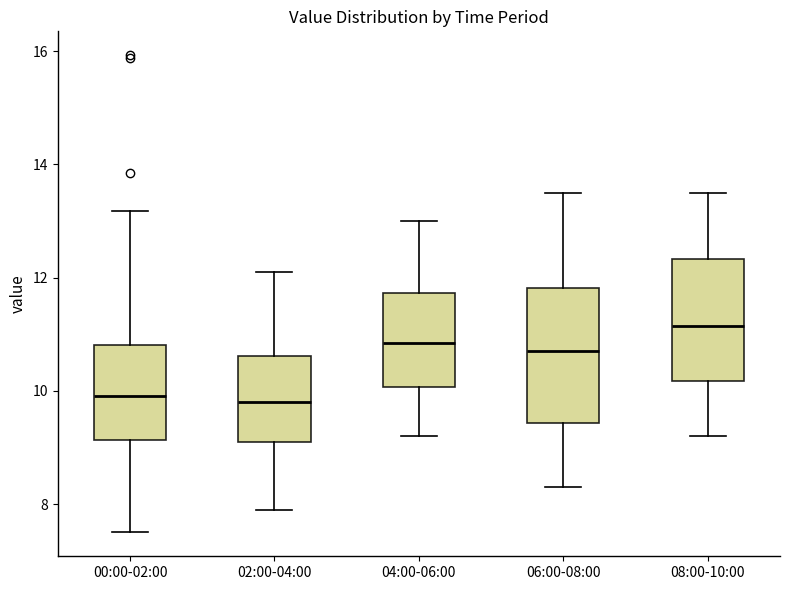

Reading left to right, transcribe this box plot: for each box, give where its median line is, the range the box spans, and where its two whiskers end, as read against the y-axis. The values are not printed on the chart, so give them approximately, as read against the axis.

00:00-02:00: median 10.0, box 9.2 to 10.8, whiskers 7.6 to 13.2
02:00-04:00: median 9.8, box 9.2 to 10.6, whiskers 8.0 to 12.2
04:00-06:00: median 10.8, box 10.0 to 11.8, whiskers 9.2 to 13.0
06:00-08:00: median 10.8, box 9.4 to 11.8, whiskers 8.4 to 13.6
08:00-10:00: median 11.2, box 10.2 to 12.4, whiskers 9.2 to 13.6